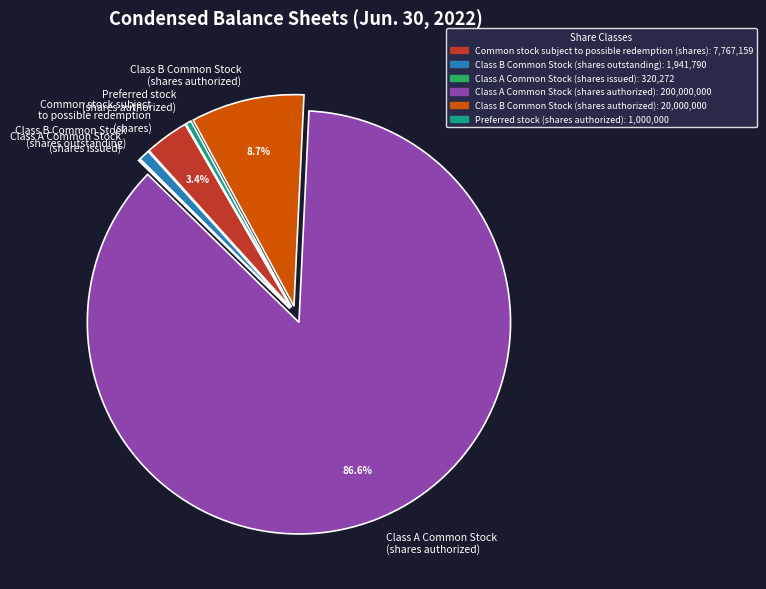

Do Class A Common Stock (shares authorized) and Class B Common Stock (shares outstanding) together represent more than half of the pie?

Yes